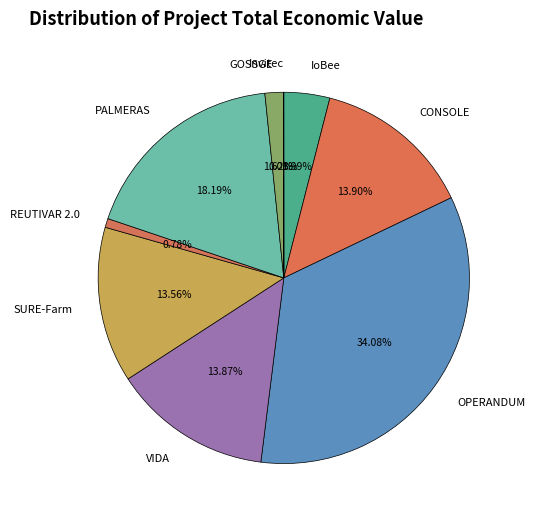

Which category has the biggest portion of the pie?

OPERANDUM